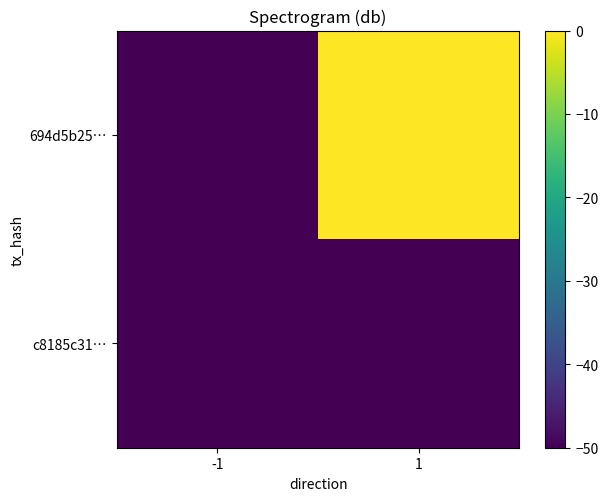

Rank the series by their average value, from lowest to highest.

c8185c31…, 694d5b25…